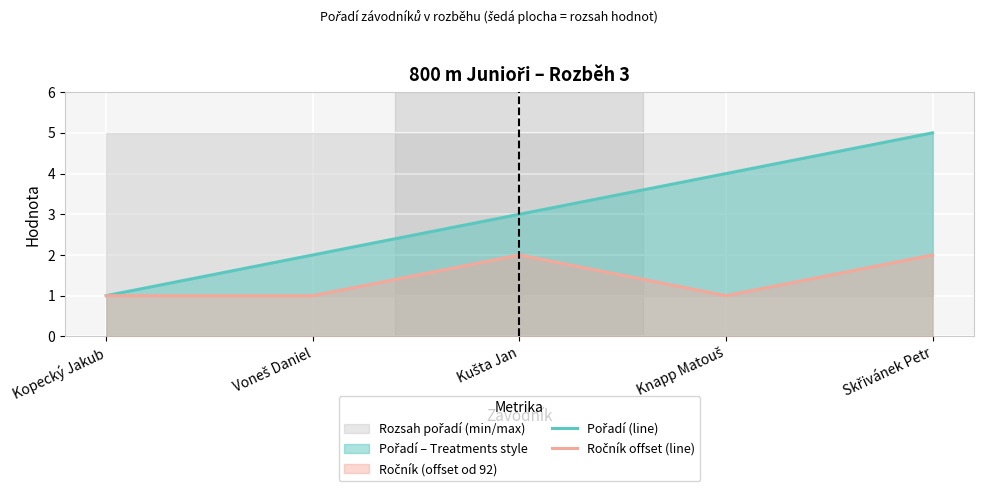

True or false: Ročník offset (line) and Pořadí (line) cross at least once.

False